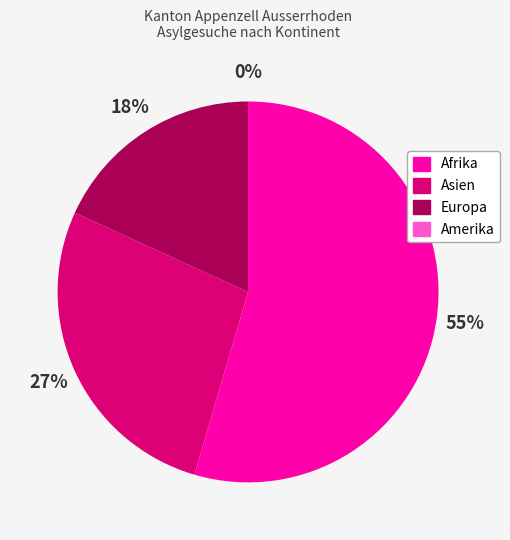

Rank the categories by value from lowest to highest.

Amerika, Europa, Asien, Afrika